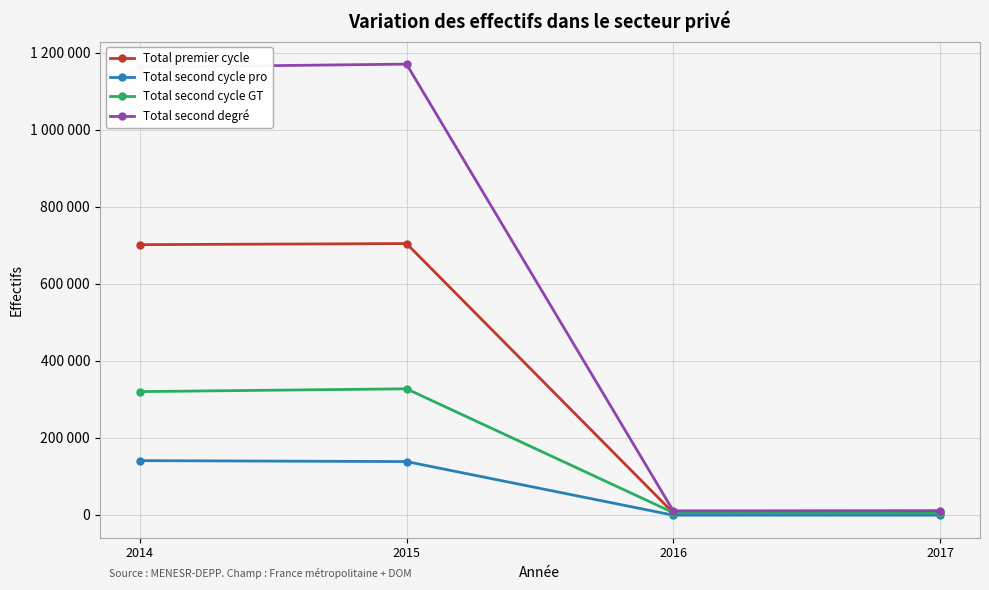

Reading left to right, list all the values displayed in this chart.

Total premier cycle: 2014=701385	2015=704231	2016=5357	2017=6509
Total second cycle pro: 2014=140826	2015=138420	2016=-687	2017=-638
Total second cycle GT: 2014=319973	2015=327269	2016=5848	2017=5202
Total second degré: 2014=1162184	2015=1169920	2016=10518	2017=11073